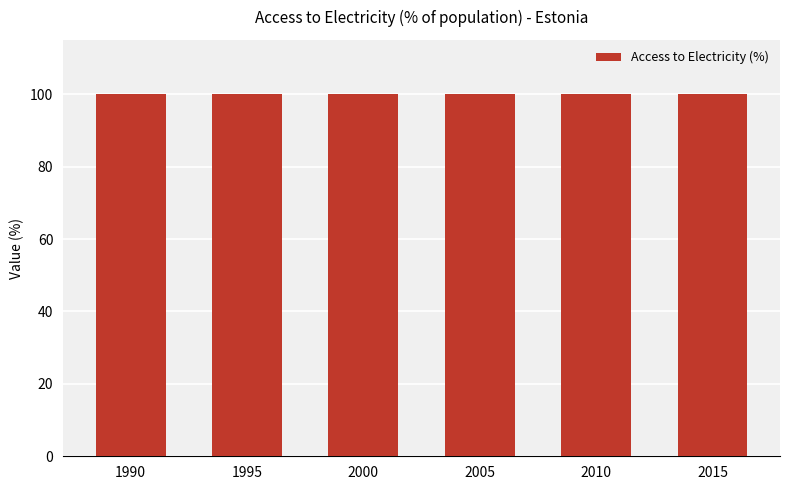

Does the chart contain any negative values?

No